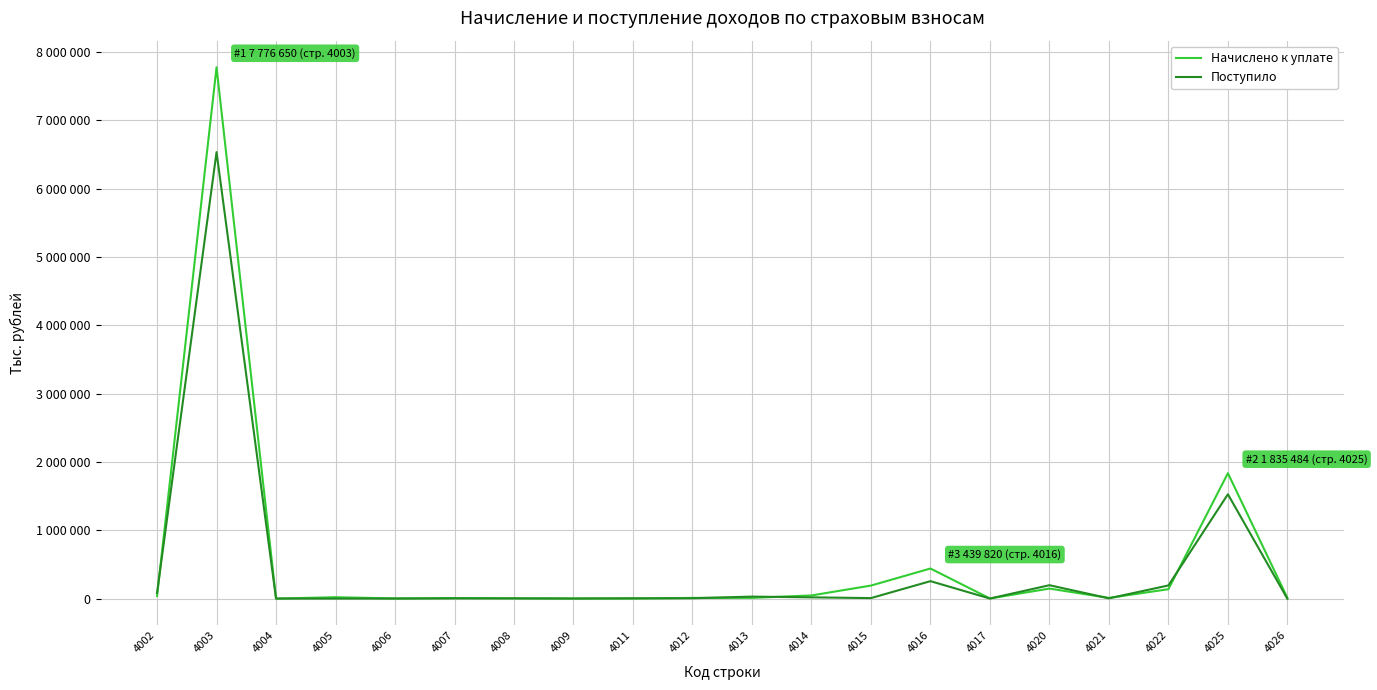

How many interior local valleys does the Начислено к уплате series have?

5